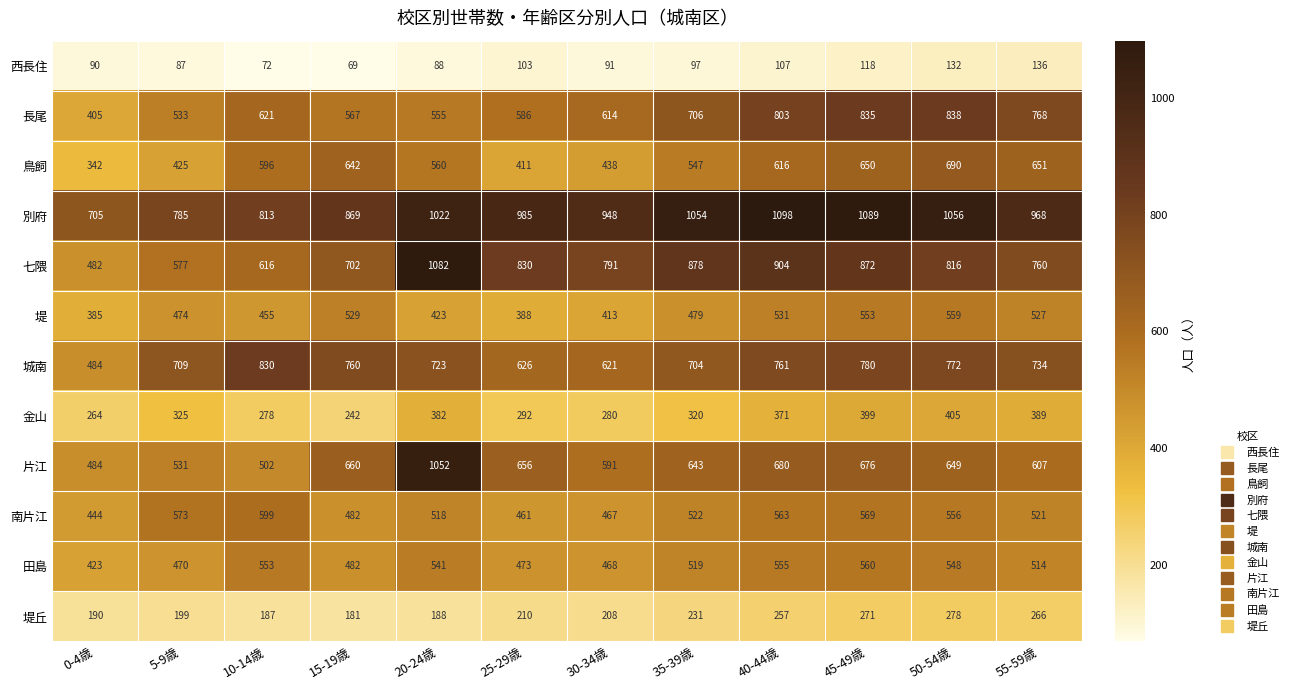

Which series has the largest range (max minus min)?

七隈